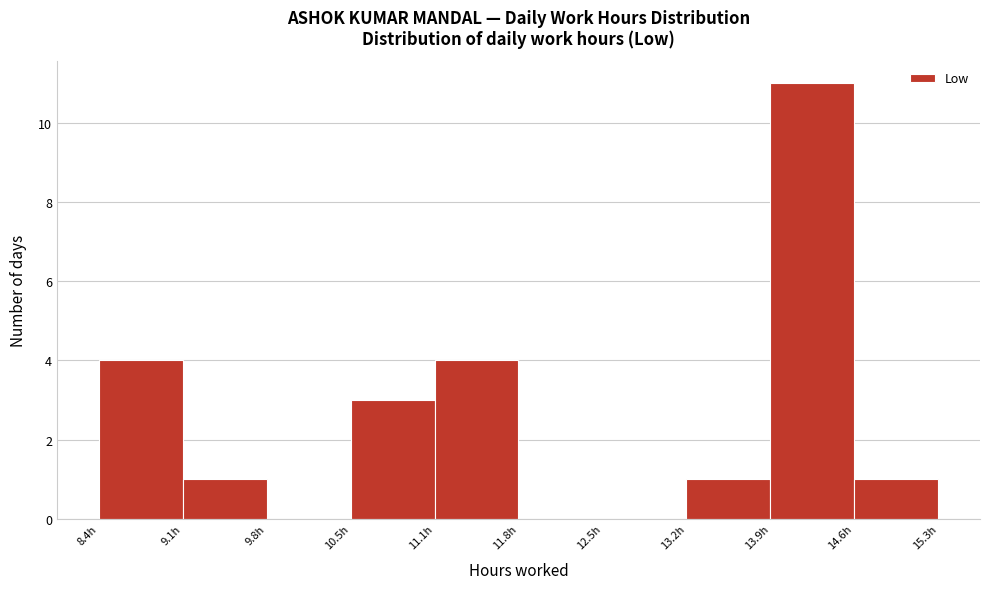

Reading left to right, list every bar in this chart as the range it spans on the x-axis followed by its height. Neither the bar edges nor the heights are printed on the chart, so give them approximately, as read against the axes.

8.4 to 9.1: 4
9.1 to 9.8: 1
9.8 to 10.5: 0
10.5 to 11.1: 3
11.1 to 11.8: 4
11.8 to 12.5: 0
12.5 to 13.2: 0
13.2 to 13.9: 1
13.9 to 14.6: 11
14.6 to 15.3: 1